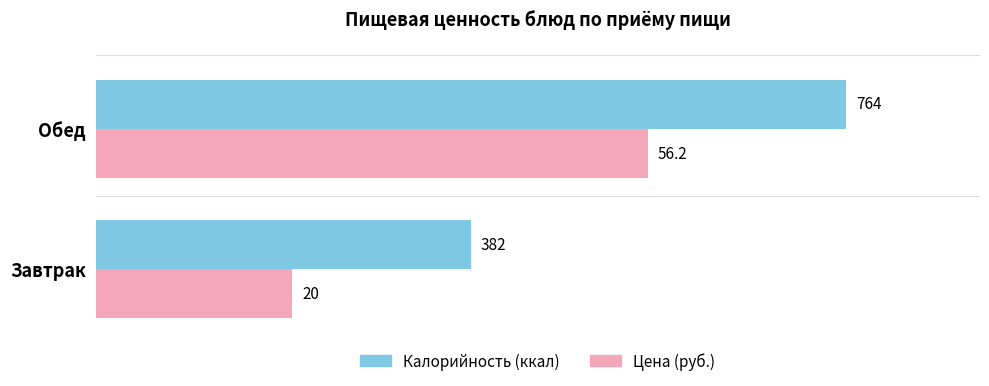

How many data points does each series have?

2